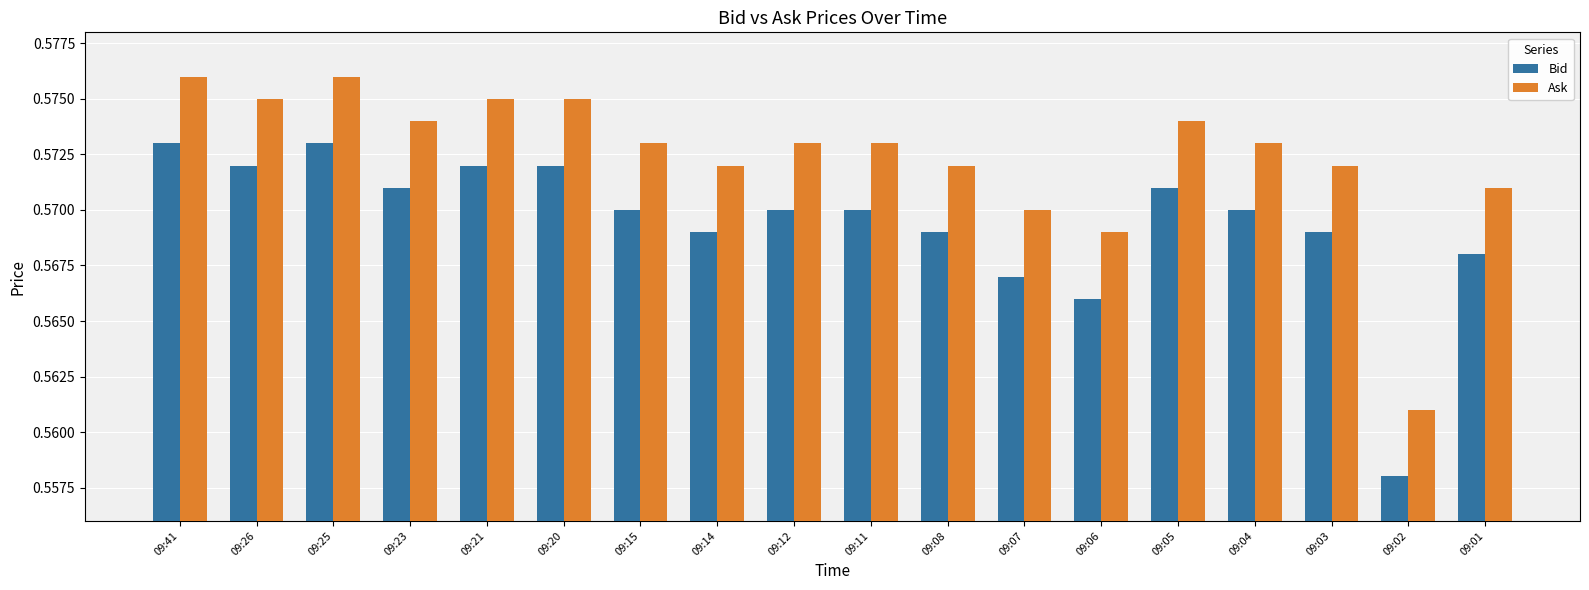

The value of Ask at 09:23 is 0.9. True or false?

False